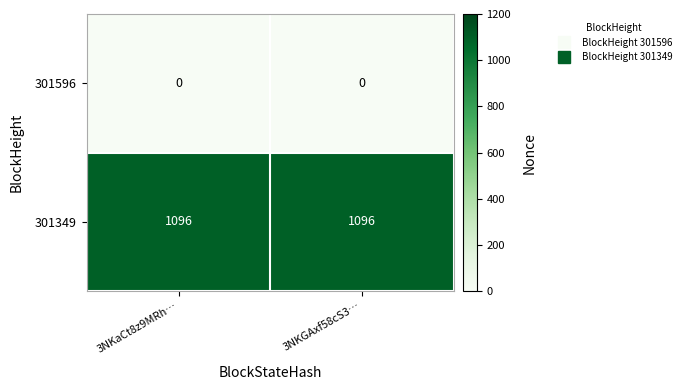

Is the value of 301349 at 3NKaCt8z9MRh… greater than the value of 301596 at 3NKGAxf58cS3…?

Yes